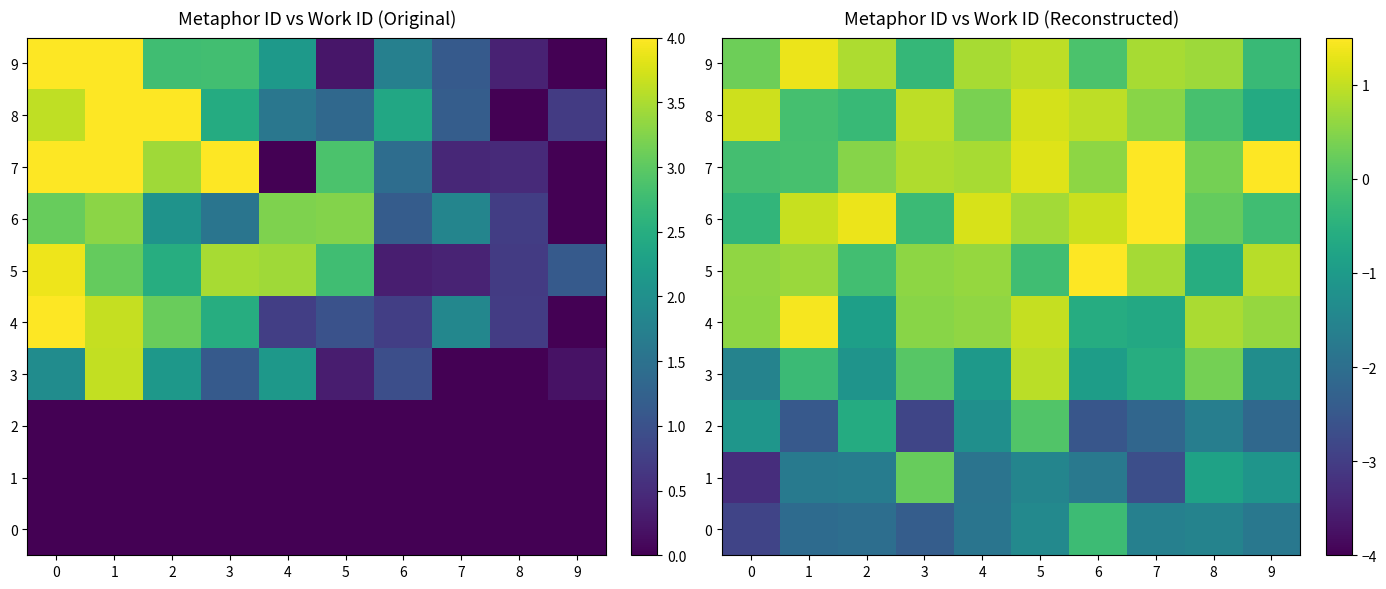

What is the total value across all series at 0?

-6.8